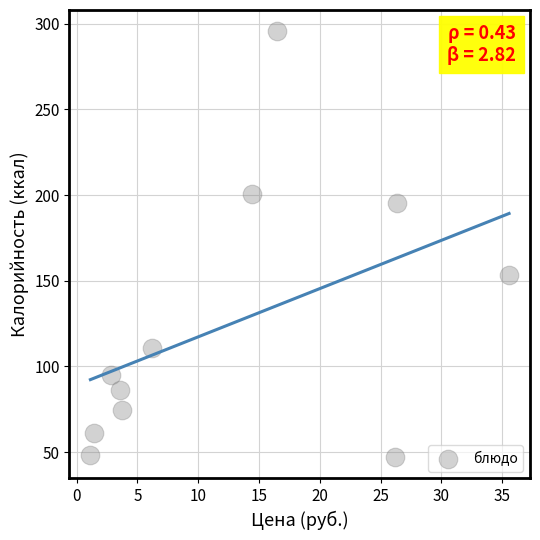

What is the range of Y values (max minus min)?

248.6